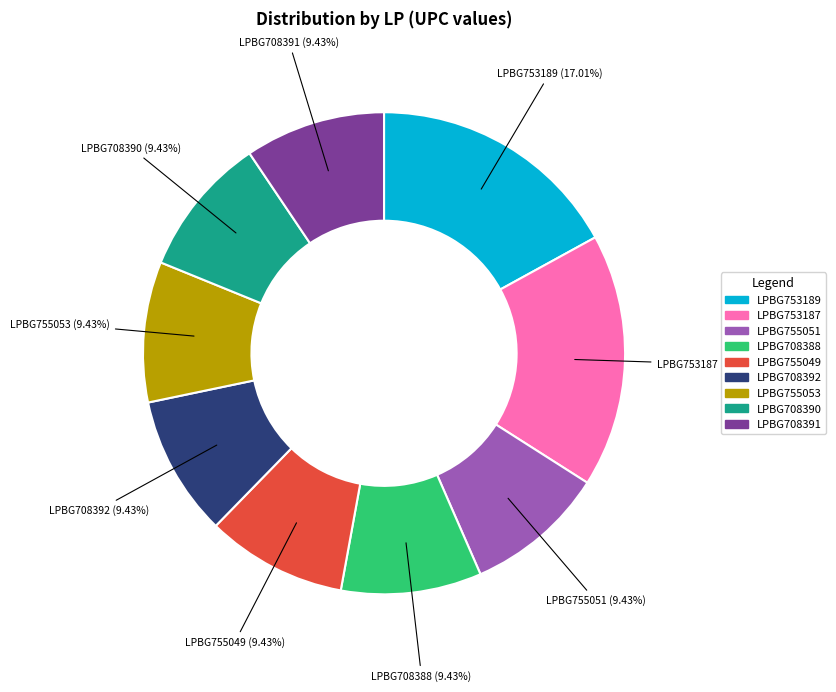

To the nearest percent, what is the combined percentage of LPBG708390 and LPBG753189?

26%